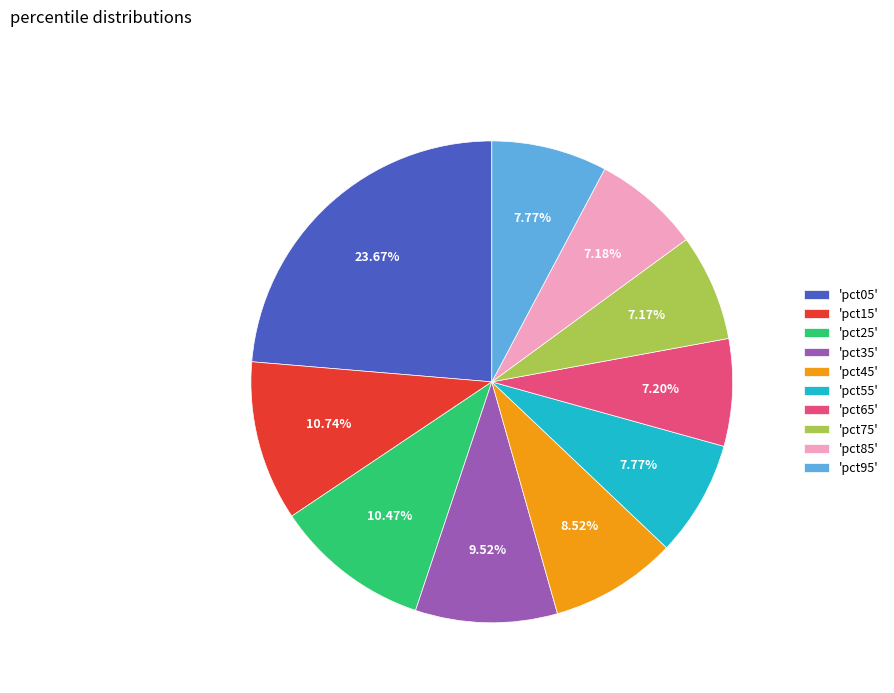

Does any single category account for the majority?

No